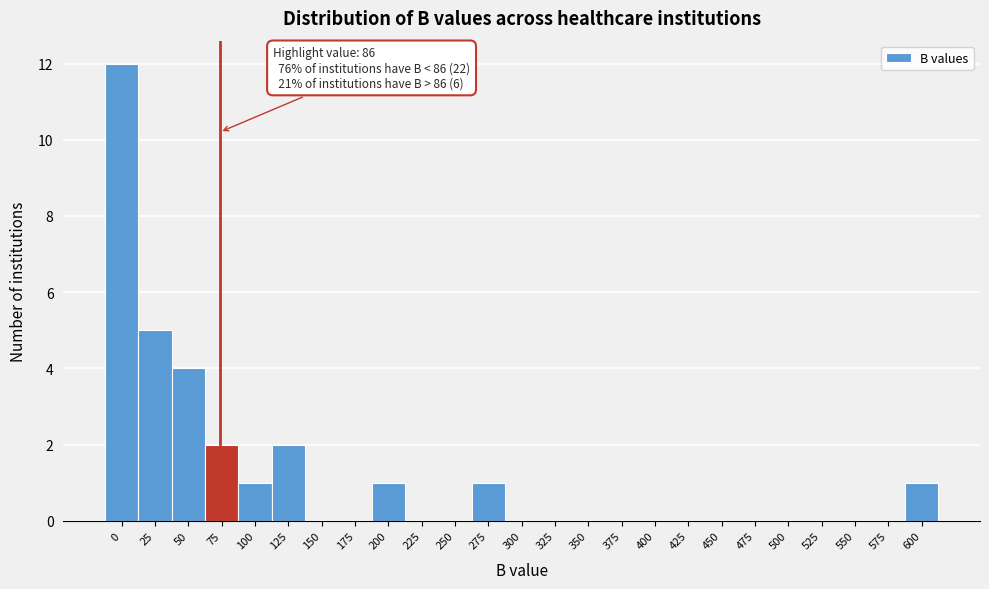

Reading left to right, what are all the values shown in this chart?

0=12	25=5	50=4	75=2	100=1	125=2	150=0	175=0	200=1	225=0	250=0	275=1	300=0	325=0	350=0	375=0	400=0	425=0	450=0	475=0	500=0	525=0	550=0	575=0	600=1